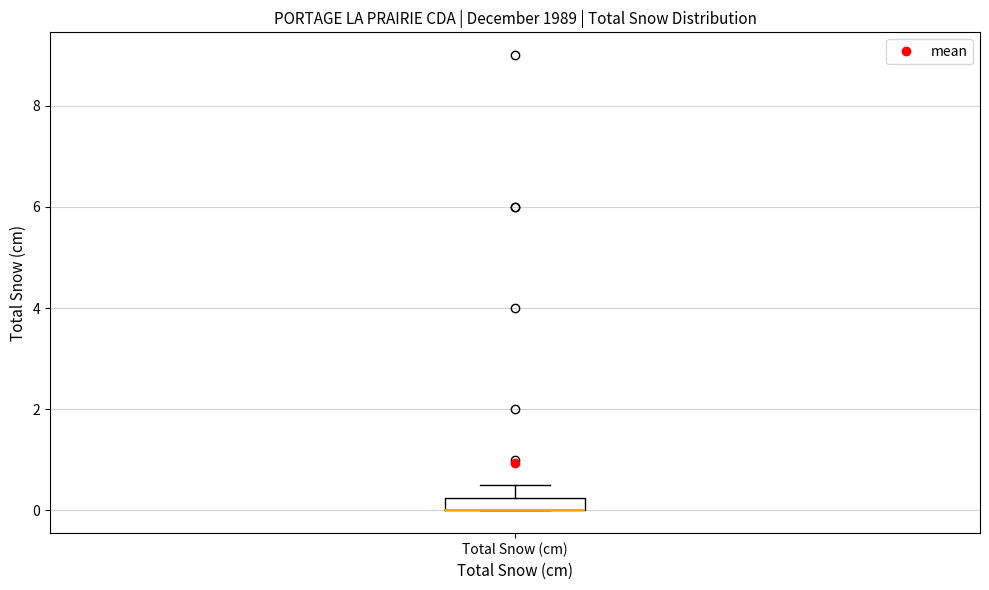

Where is the lower edge of the box for Total Snow (cm) on the y-axis? The values are not printed on the chart, so give them approximately, as read against the axis.

0.0